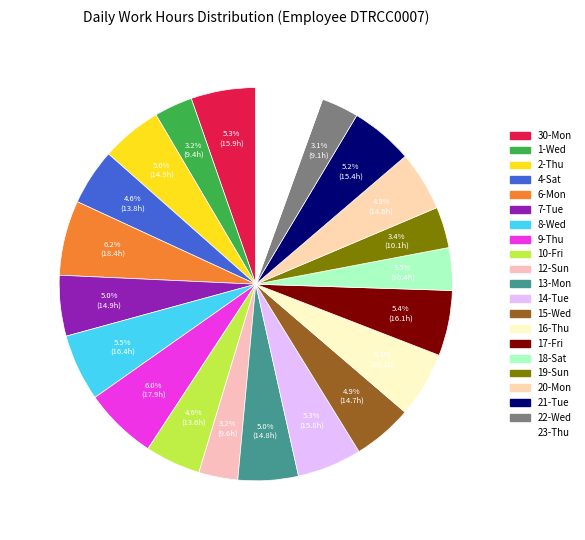

Is there any slice that represents more than half of the pie?

No